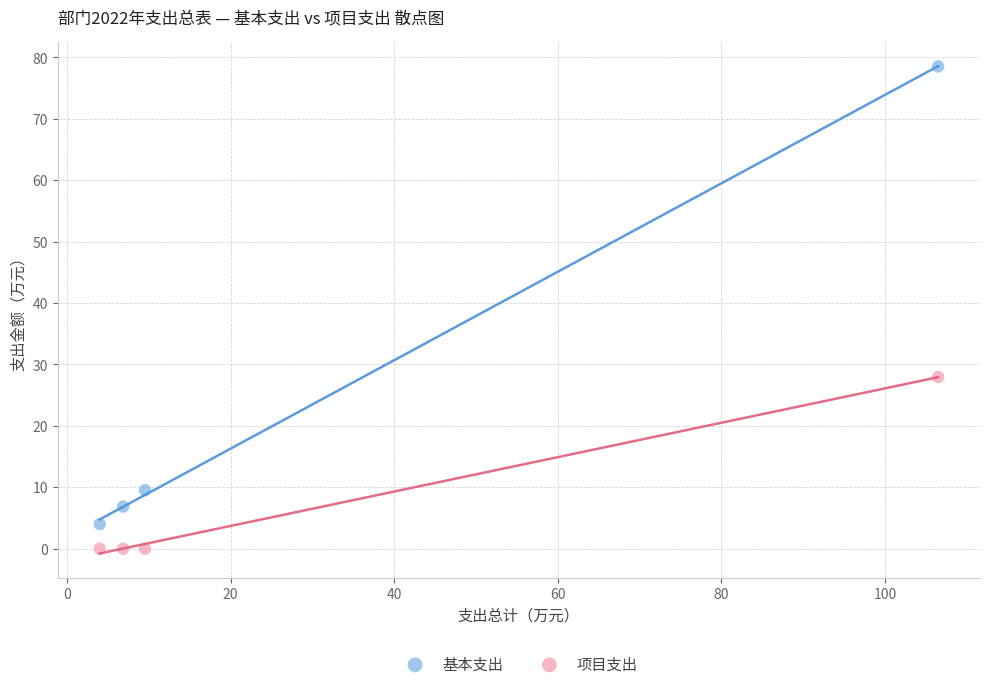

What are all the series names shown in the legend?

基本支出, 项目支出